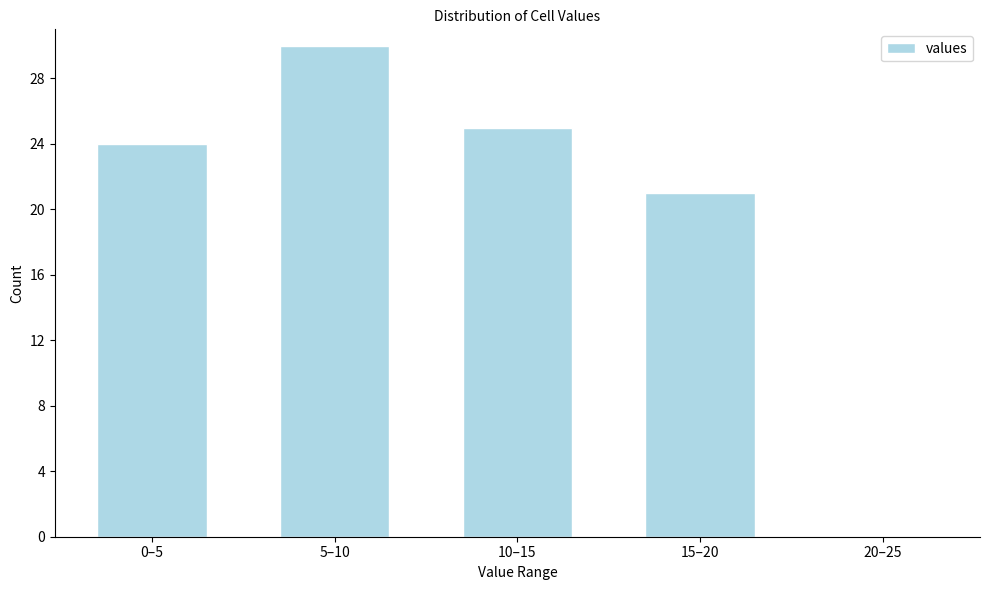

Reading left to right, transcribe all the data shown in this chart.

0–5=24	5–10=30	10–15=25	15–20=21	20–25=0